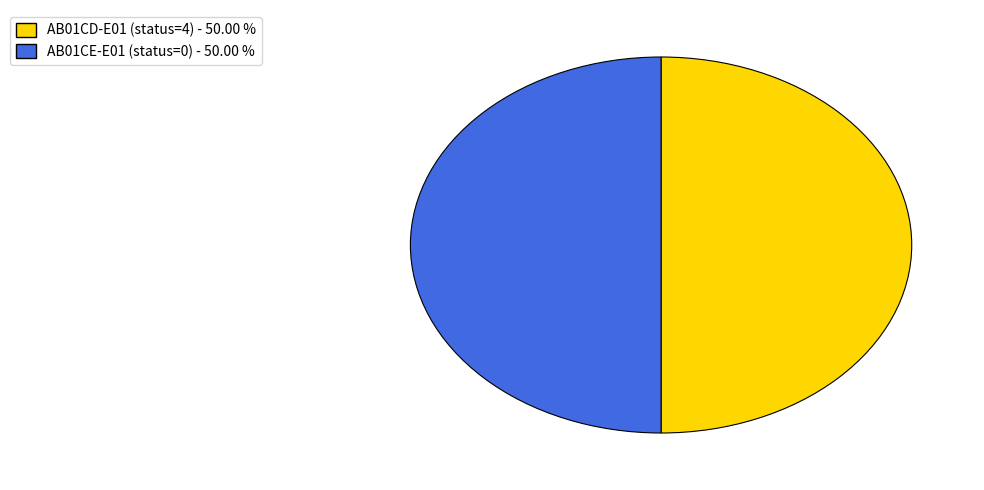

True or false: AB01CE-E01 accounts for 1% of the total.

False